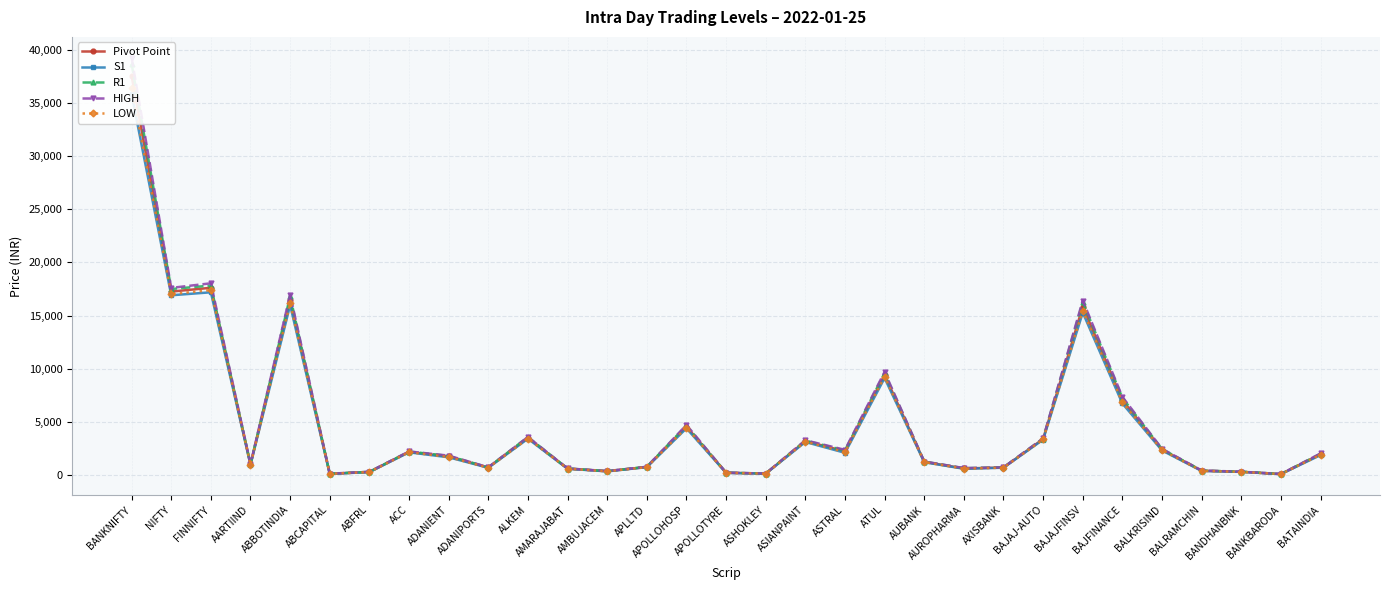

True or false: S1 has more than 0 interior local peaks.

True